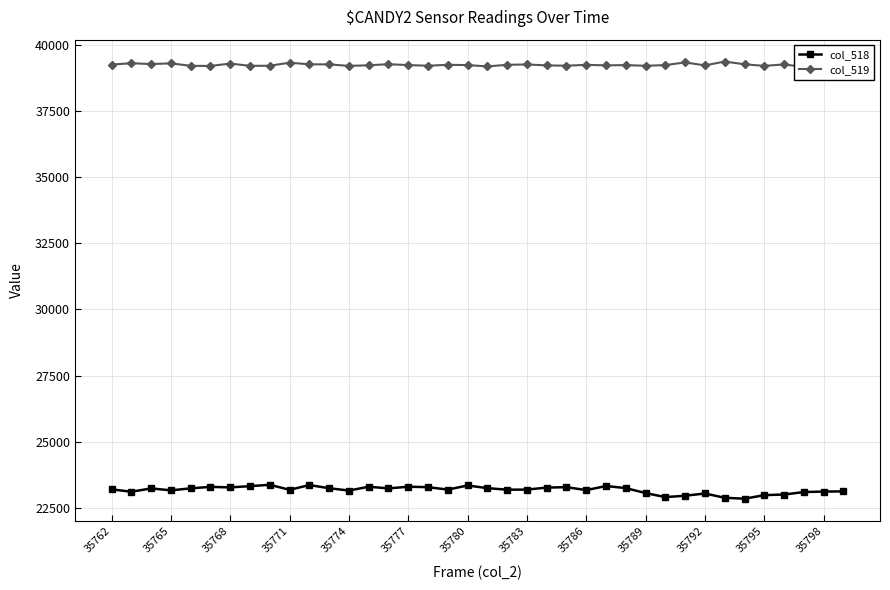

How many lines are shown in the chart?

2